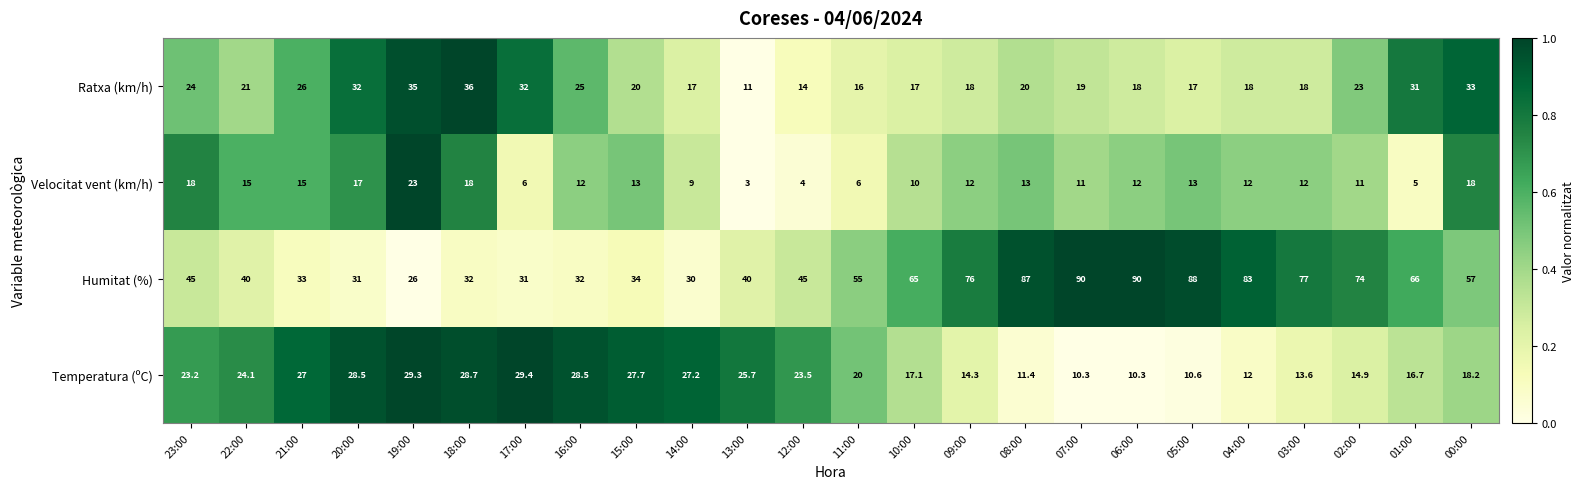

What is the sum of all Ratxa (km/h) values?

541.0